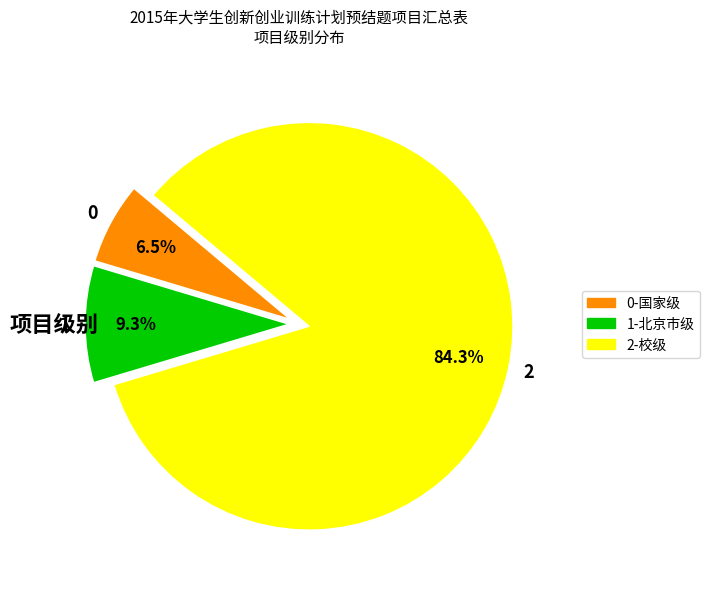

Is there any slice that represents more than half of the pie?

Yes